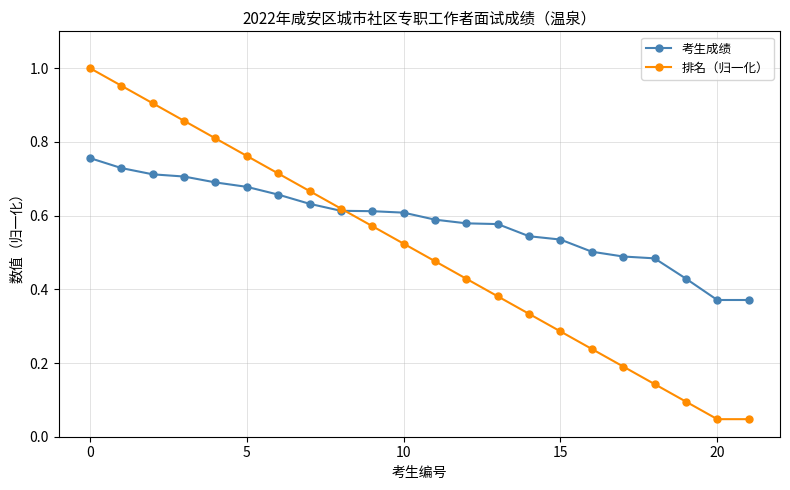

Which series has the widest spread of values?

排名（归一化）